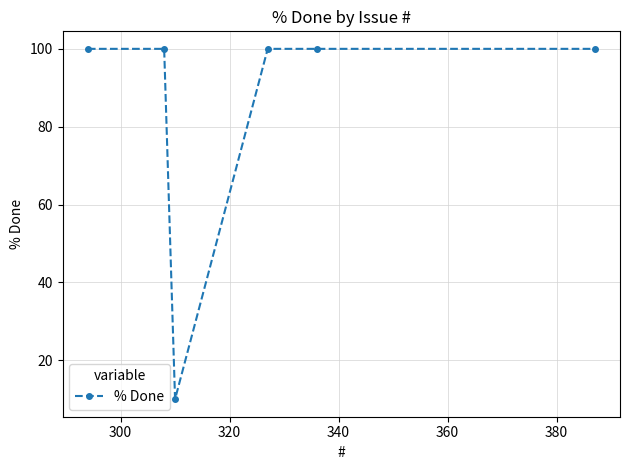

What is the difference between the maximum and minimum values?

90